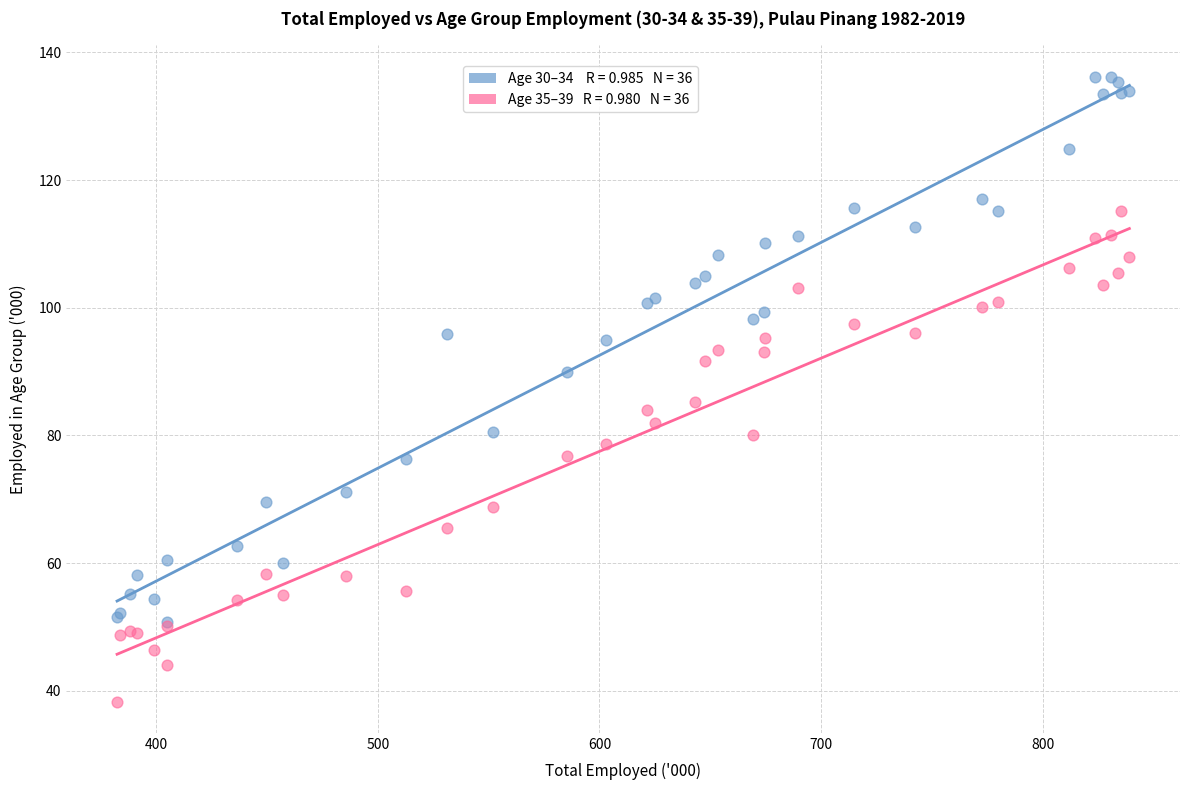

Across all series, what Y value is closest to 87?

85.2